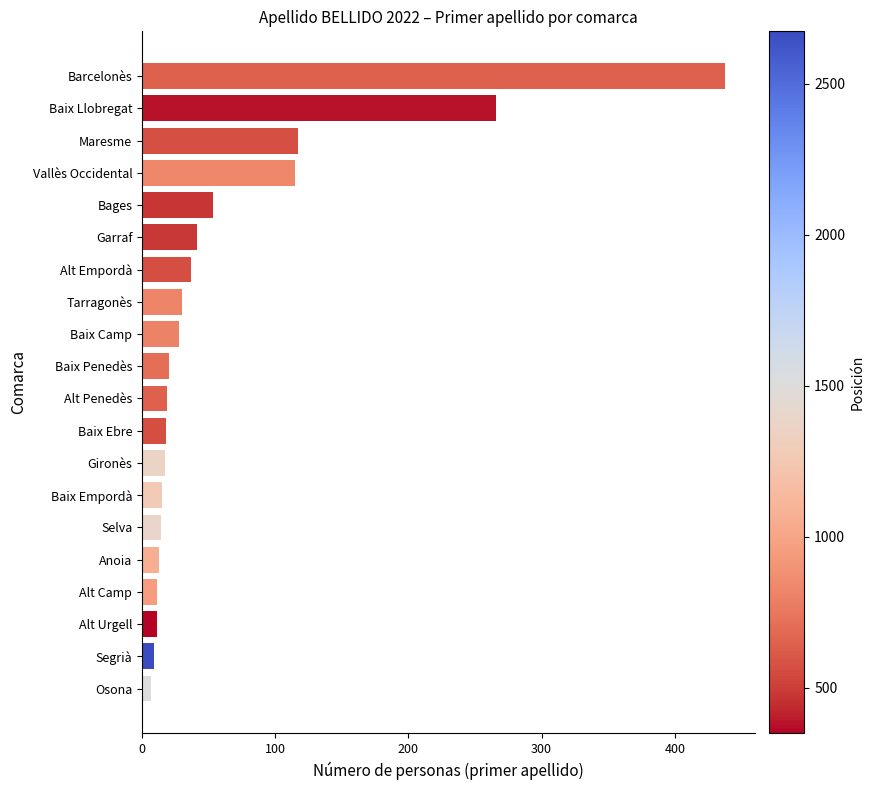

Which has a higher value, Anoia or Alt Empordà?

Alt Empordà